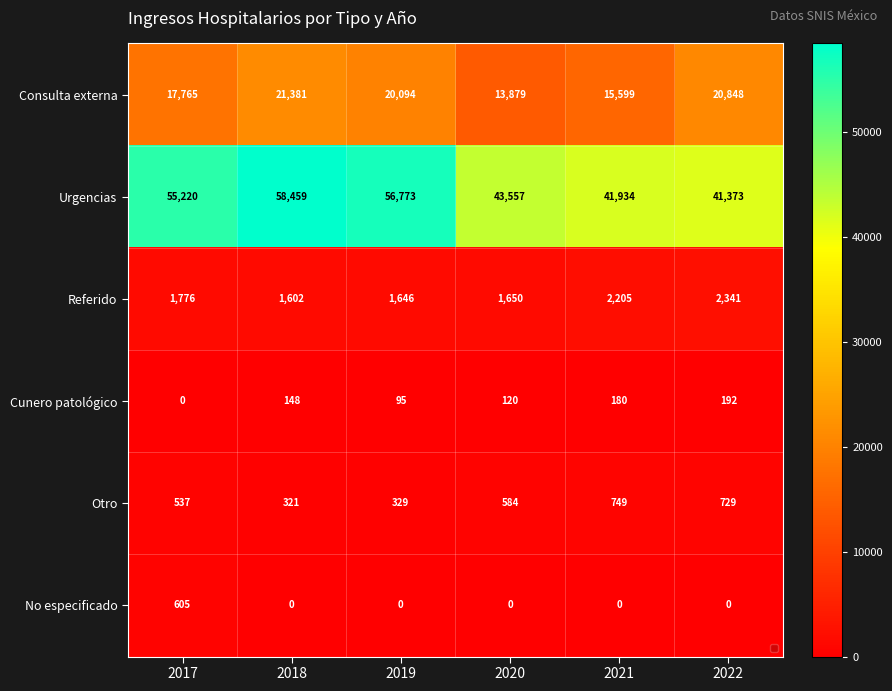

At which label is Referido closest to 1971?

2017